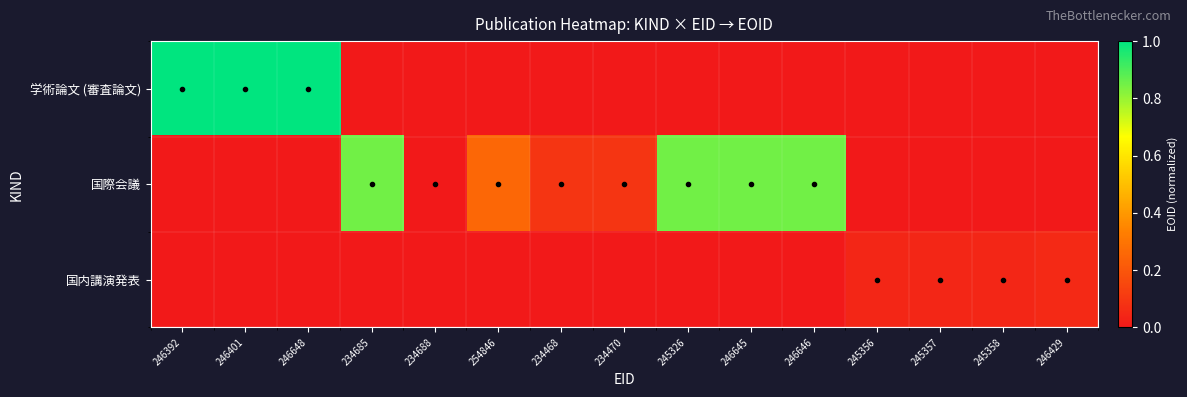

Rank the series by their maximum value, from lowest to highest.

国内講演発表, 国際会議, 学術論文 (審査論文)